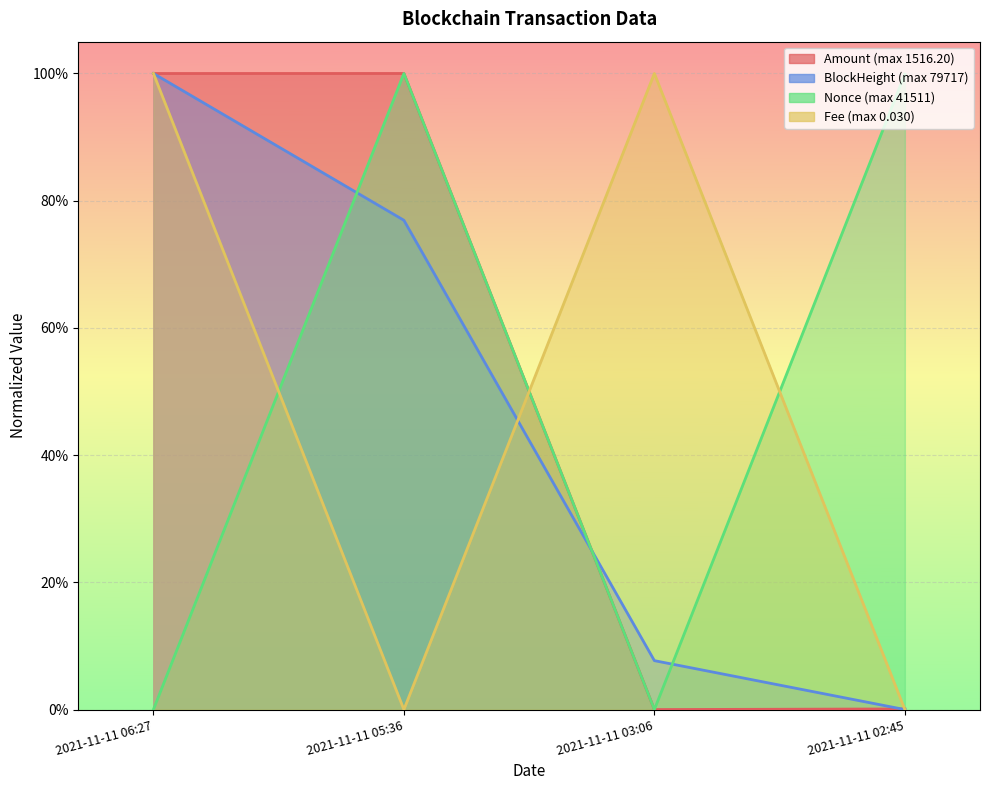

What is the spread (max minus min) of values at 2021-11-11 02:45?

1.0